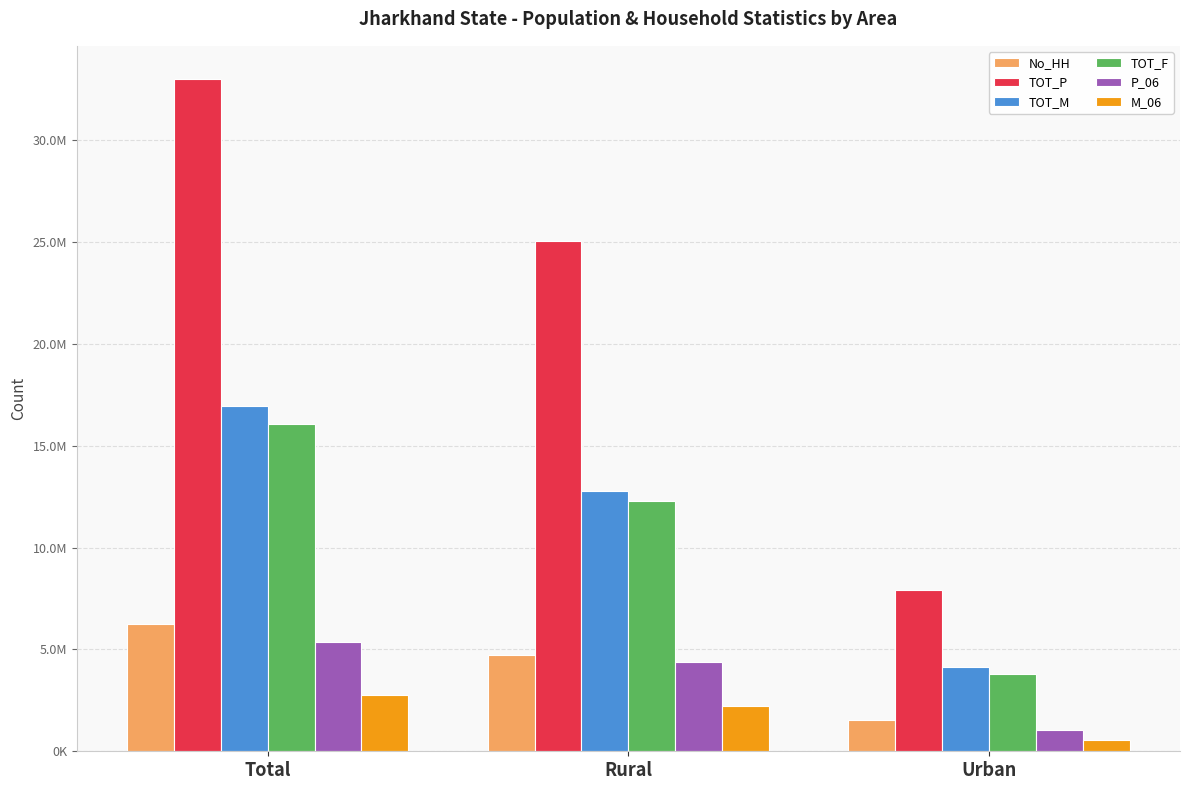

At which label does TOT_F reach its minimum?

Urban